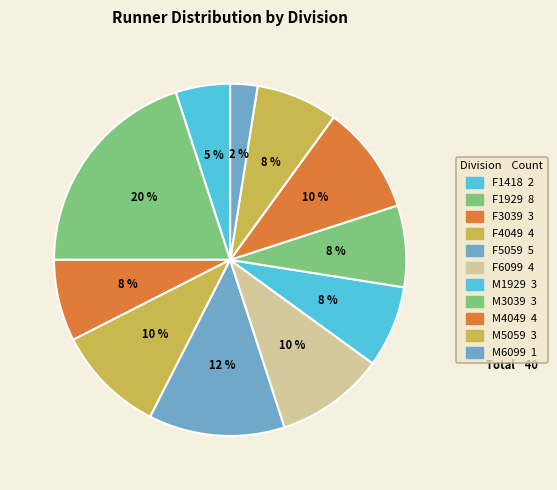

Is it true that F5059 is 12% of the pie?

True